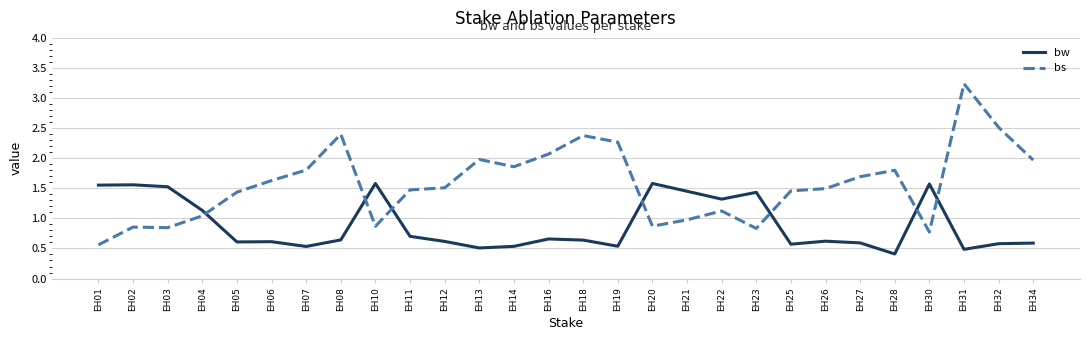

Read the bw value at EH04.

1.1